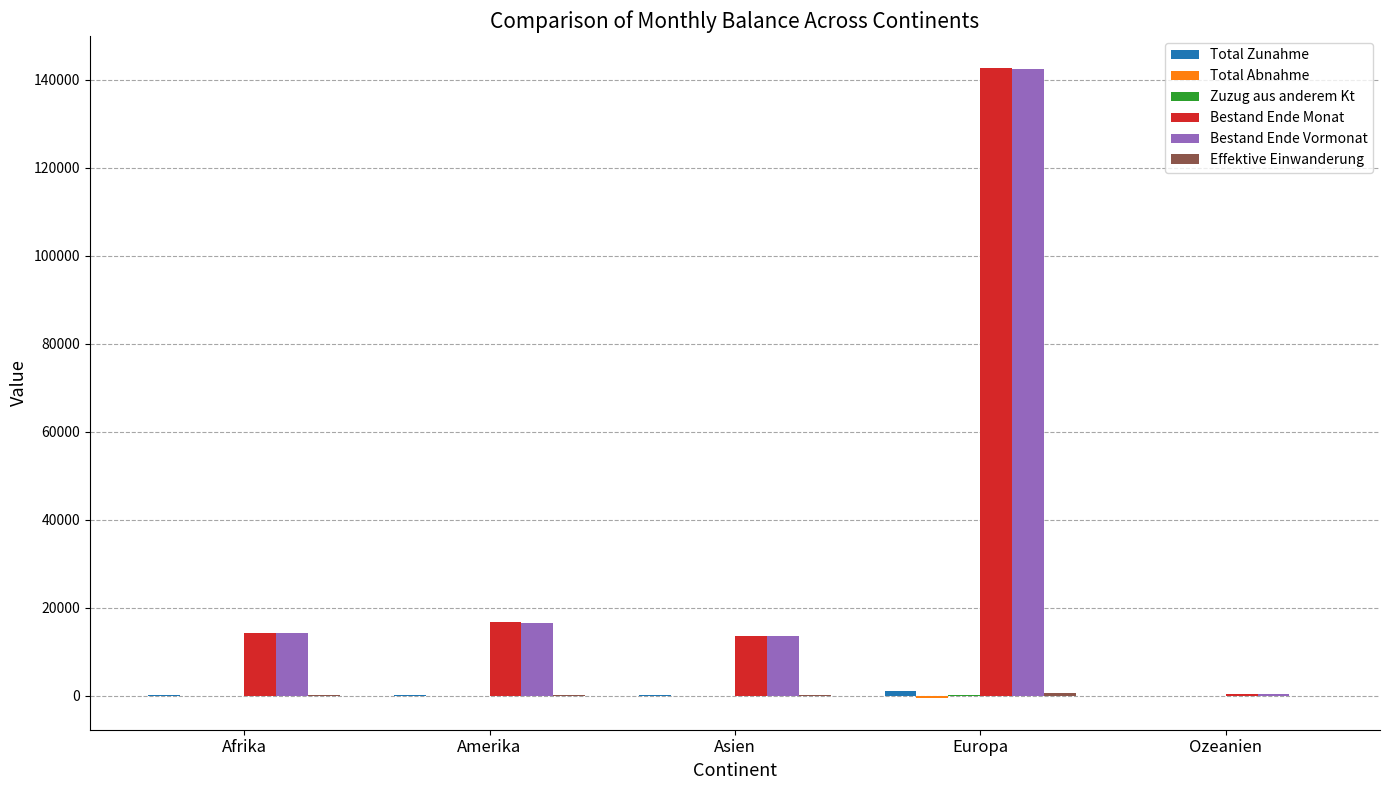

At which category is the sum across all series the highest?

Europa